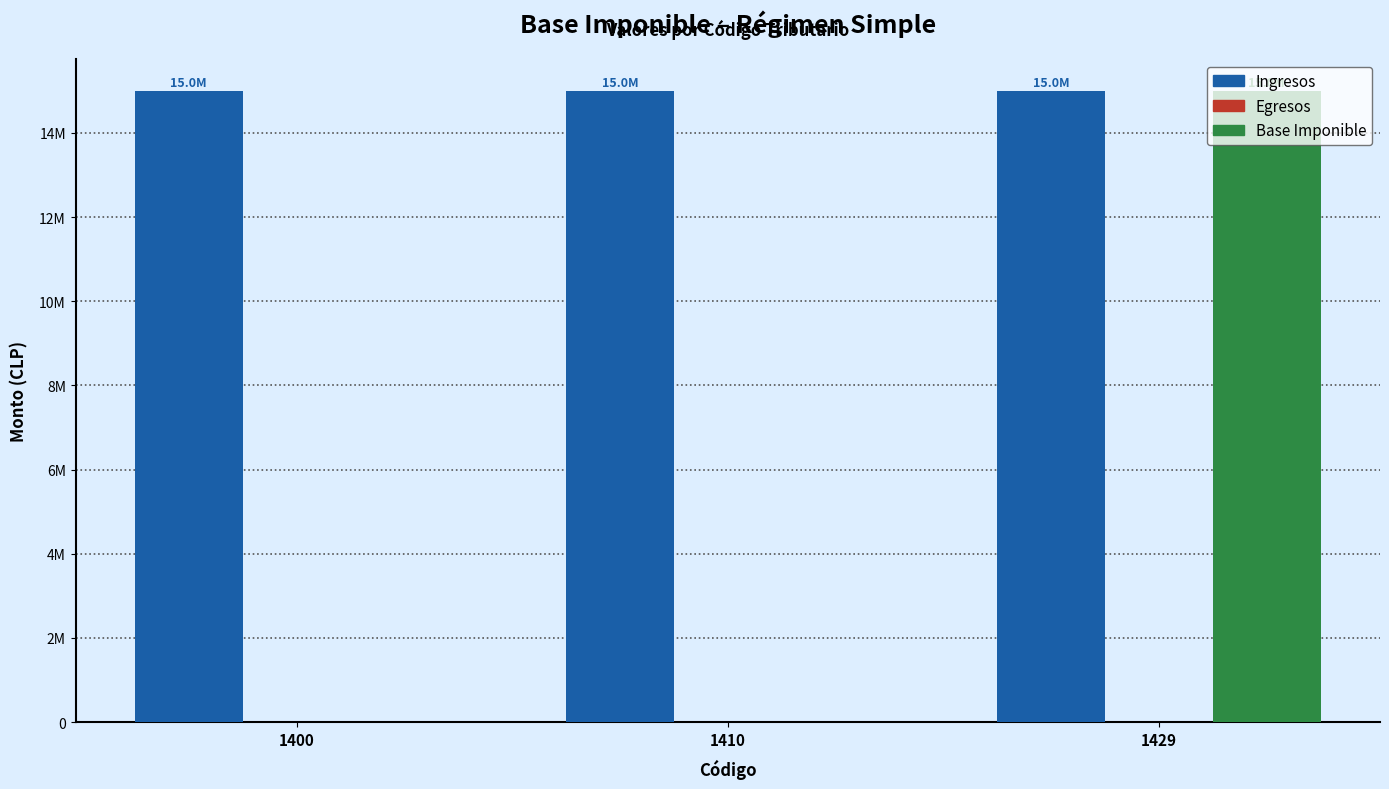

What are all the series names shown in the legend?

Ingresos, Egresos, Base Imponible